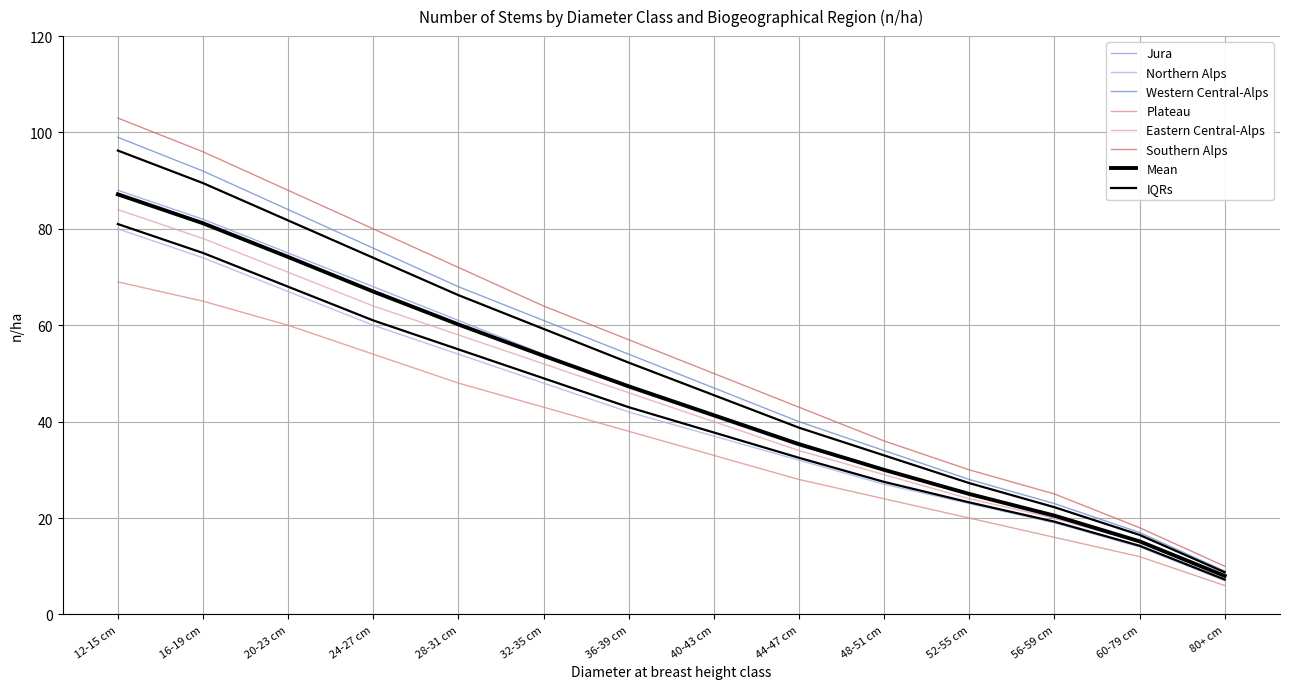

How many categories are shown in the chart?

14